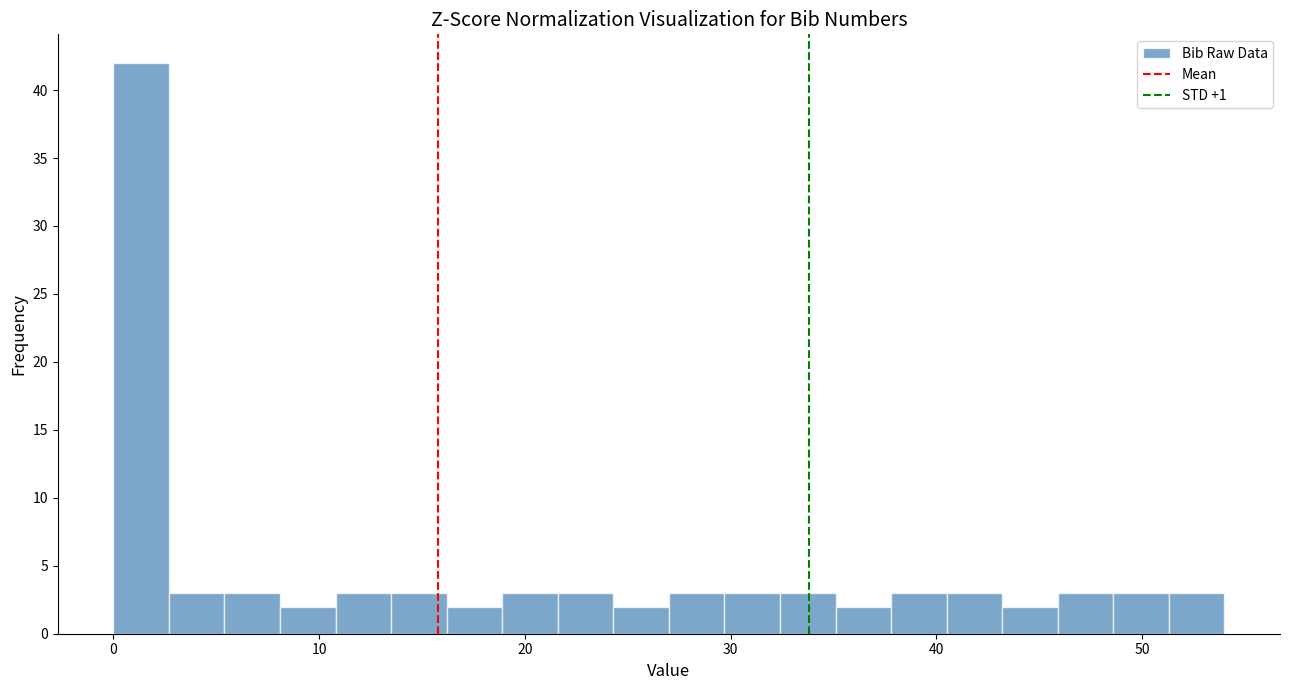

Read against the x-axis, roughly where is the centre of the tallest bar?

1